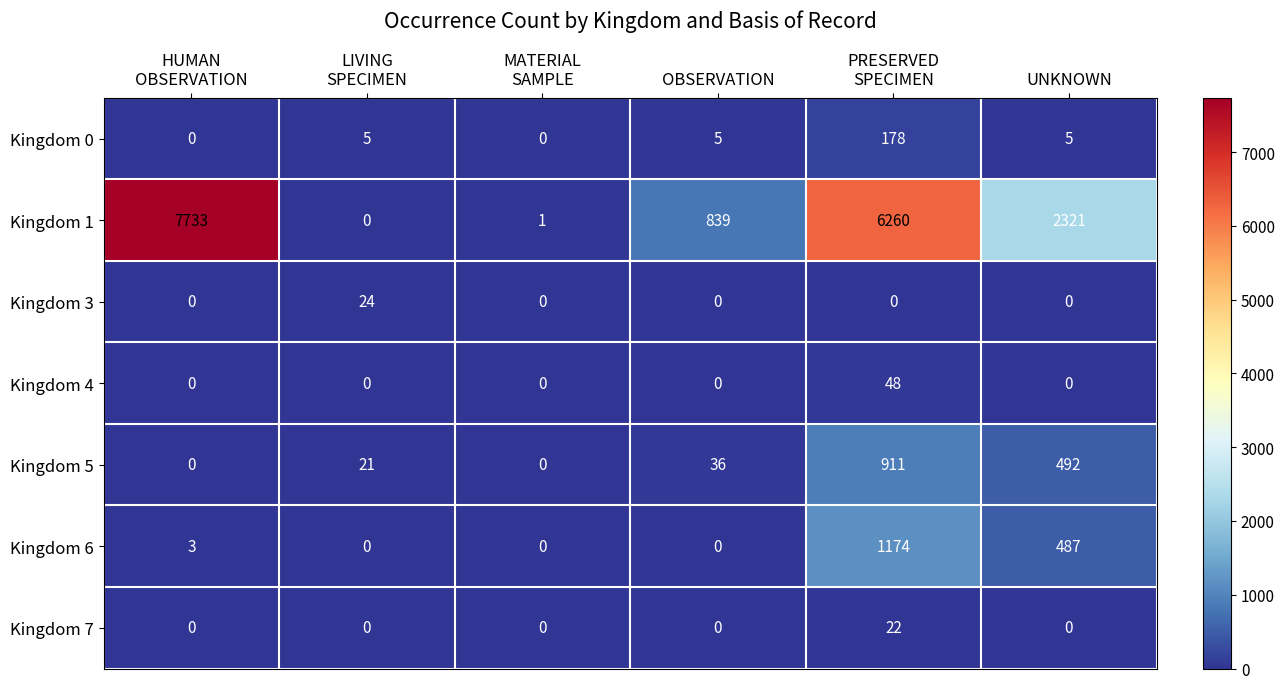

What is the sum of all Kingdom 4 values?

48